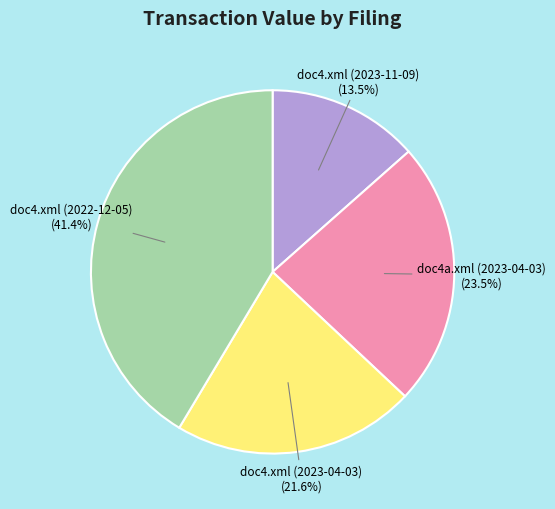

Is there any slice that represents more than half of the pie?

No